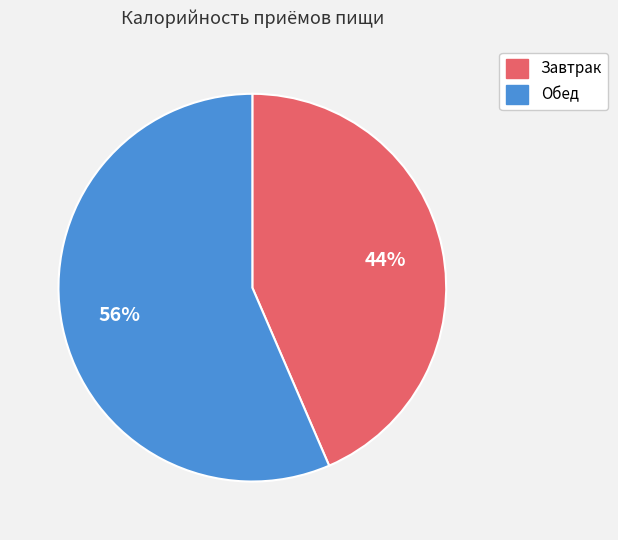

What is the smallest slice in the pie chart?

Завтрак